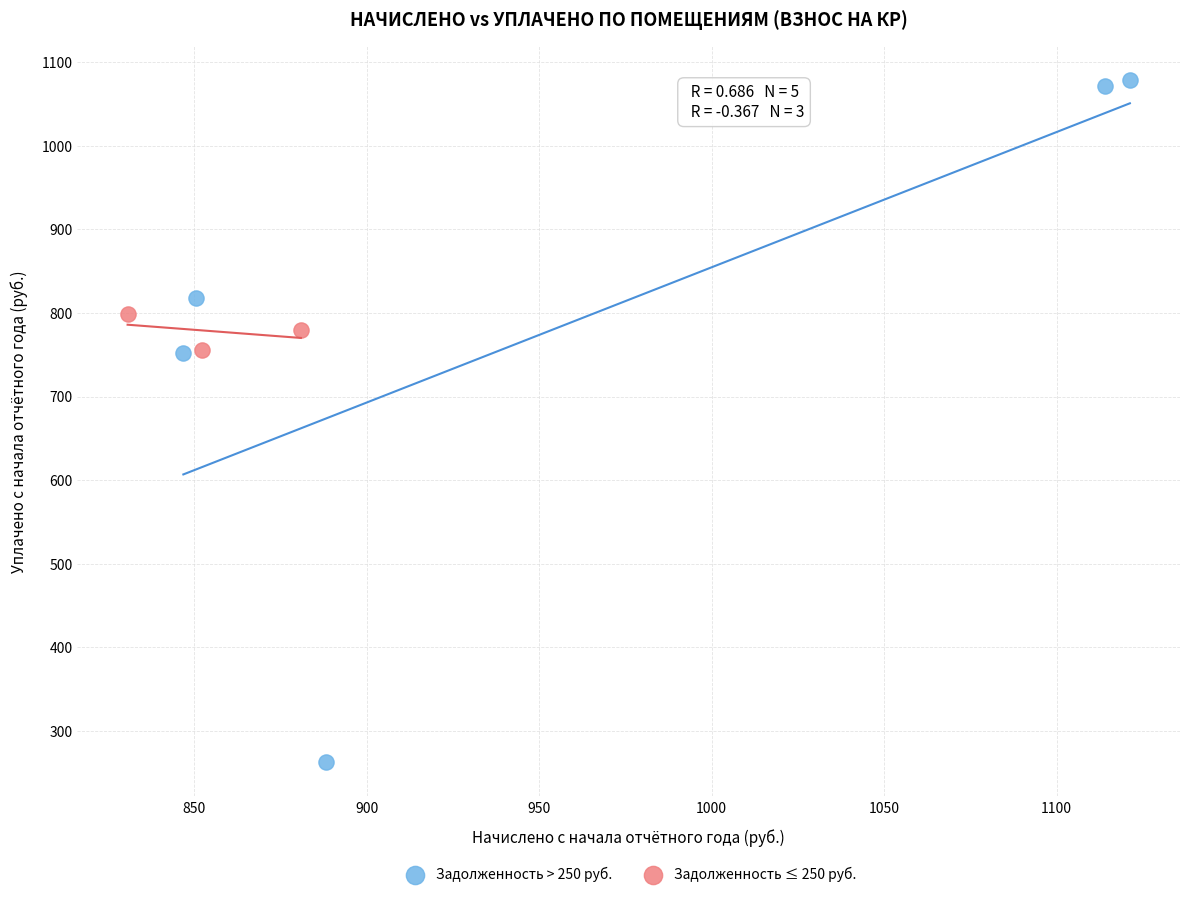

Which series reaches the minimum Y coordinate?

Задолженность > 250 руб.